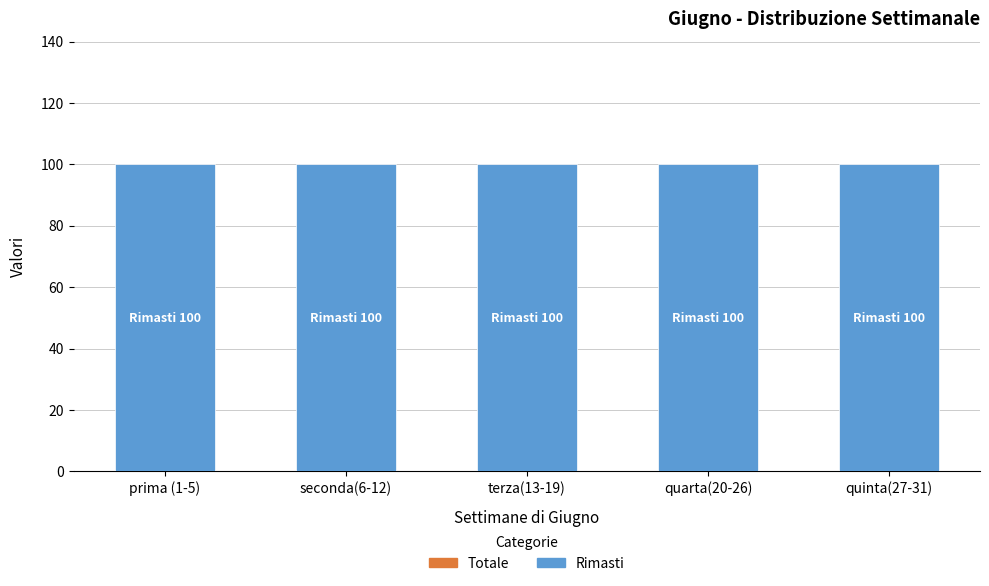

Reading left to right, what are all the values shown in this chart?

Totale: 0	0	0	0	0
Rimasti: 100	100	100	100	100